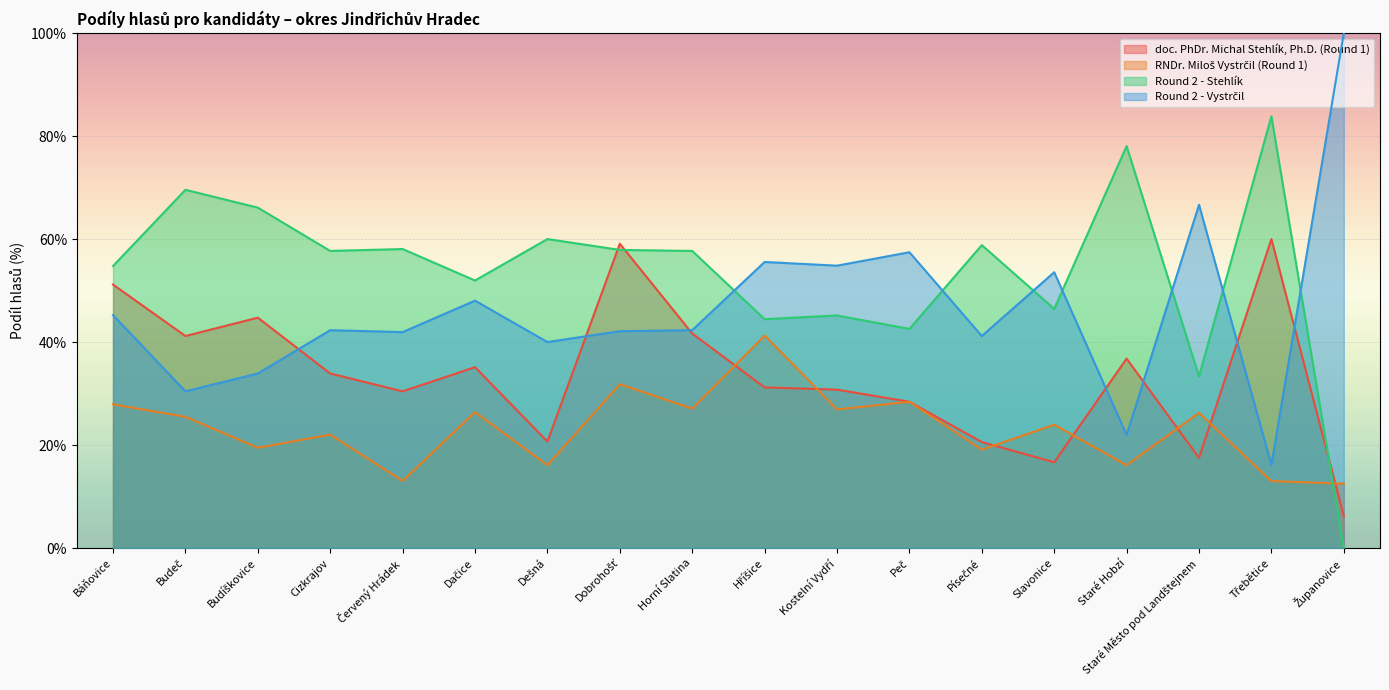

Is it true that Round 2 - Vystrčil equals 143.3 at Županovice?

False